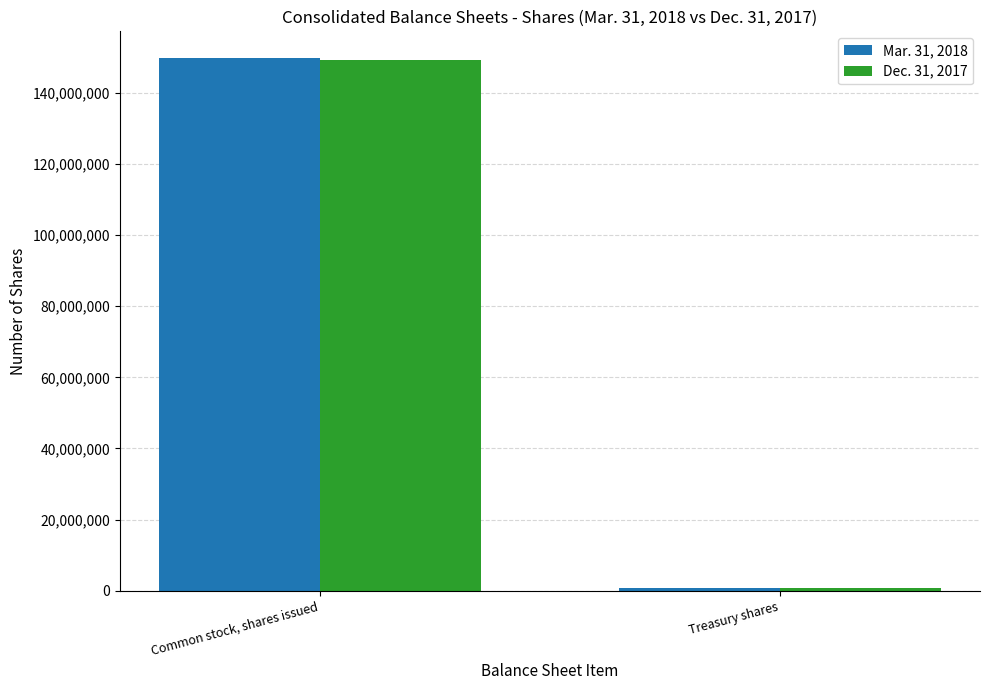

How many bars are there in total?

4